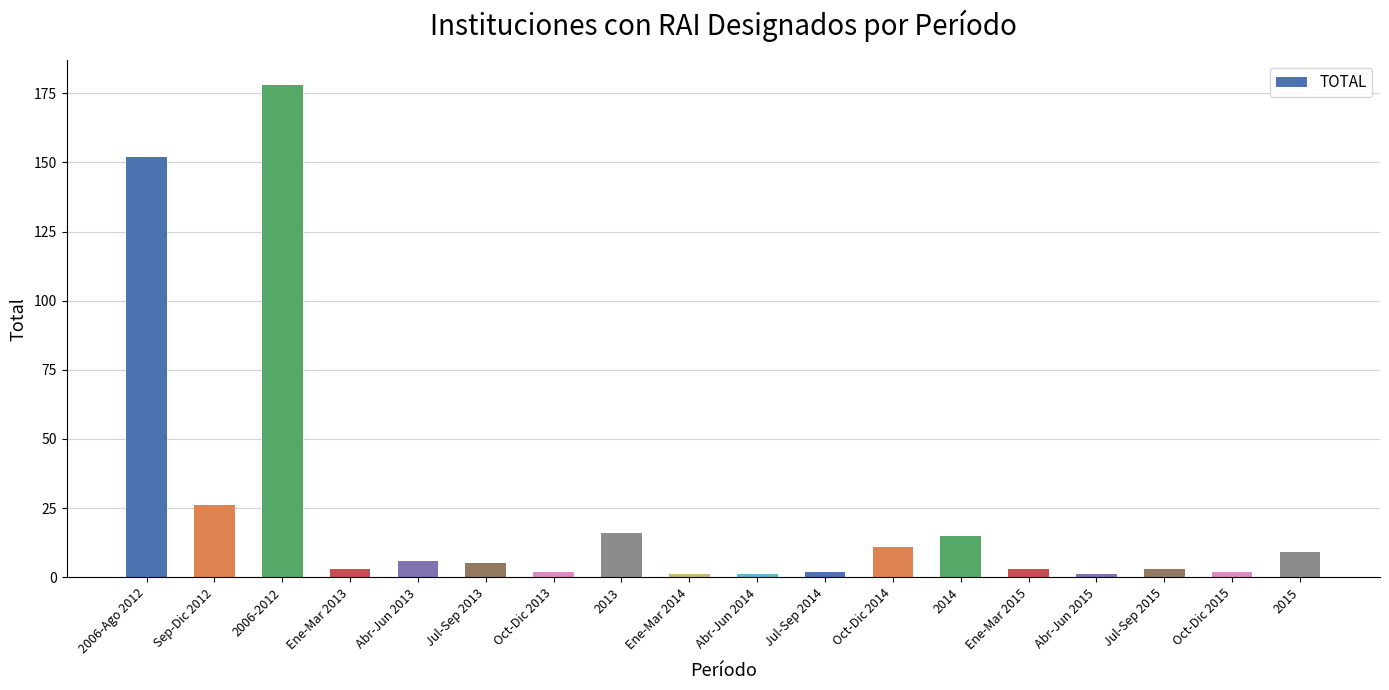

What value does the data have at Jul-Sep 2013?

5